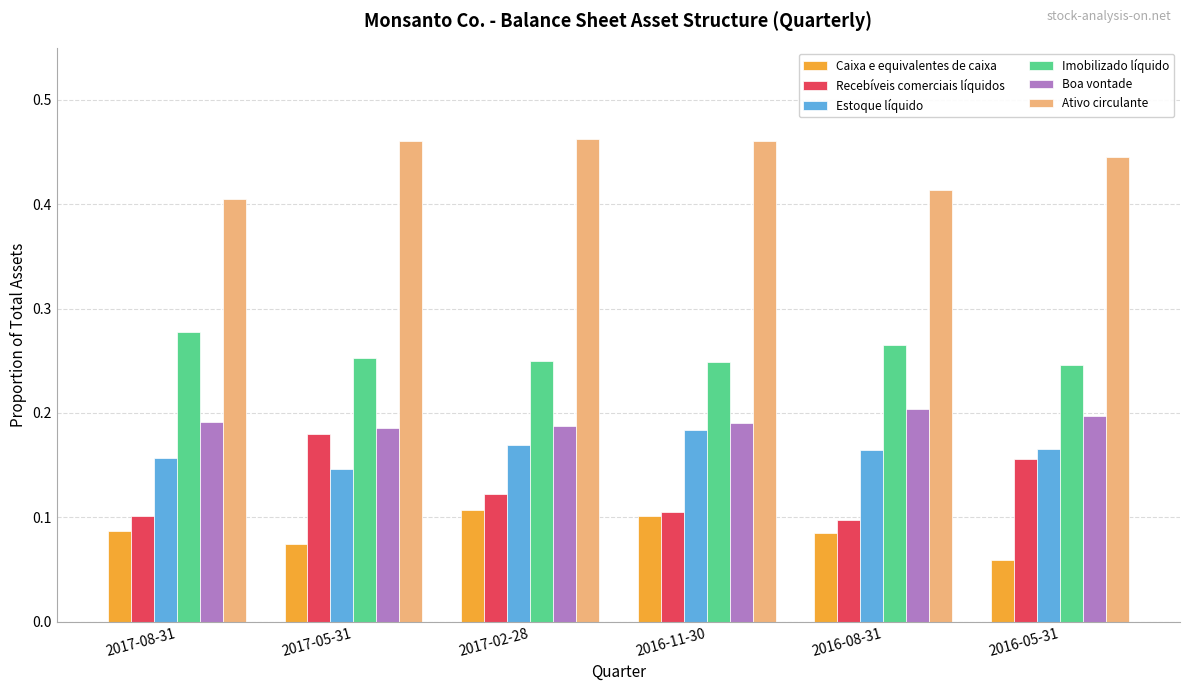

Which label corresponds to the smallest value in the chart?

2016-05-31